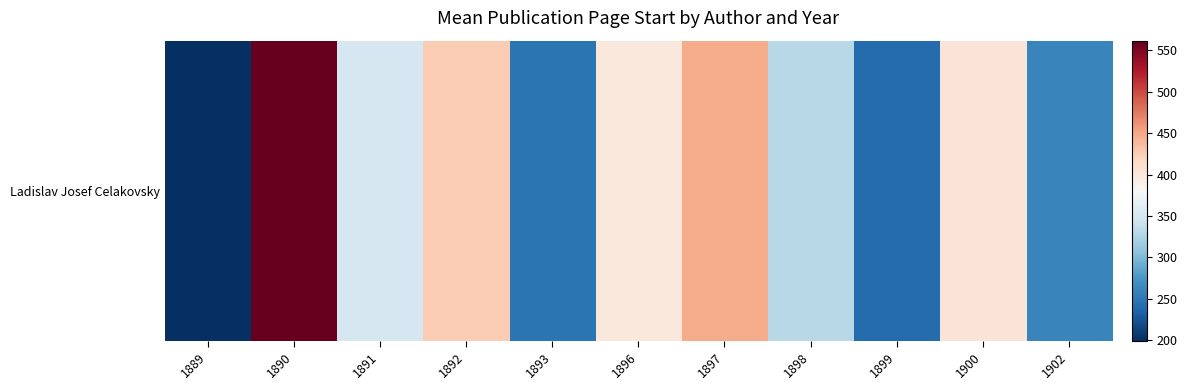

What is the sum of the values at 1899 and 1897?

689.5